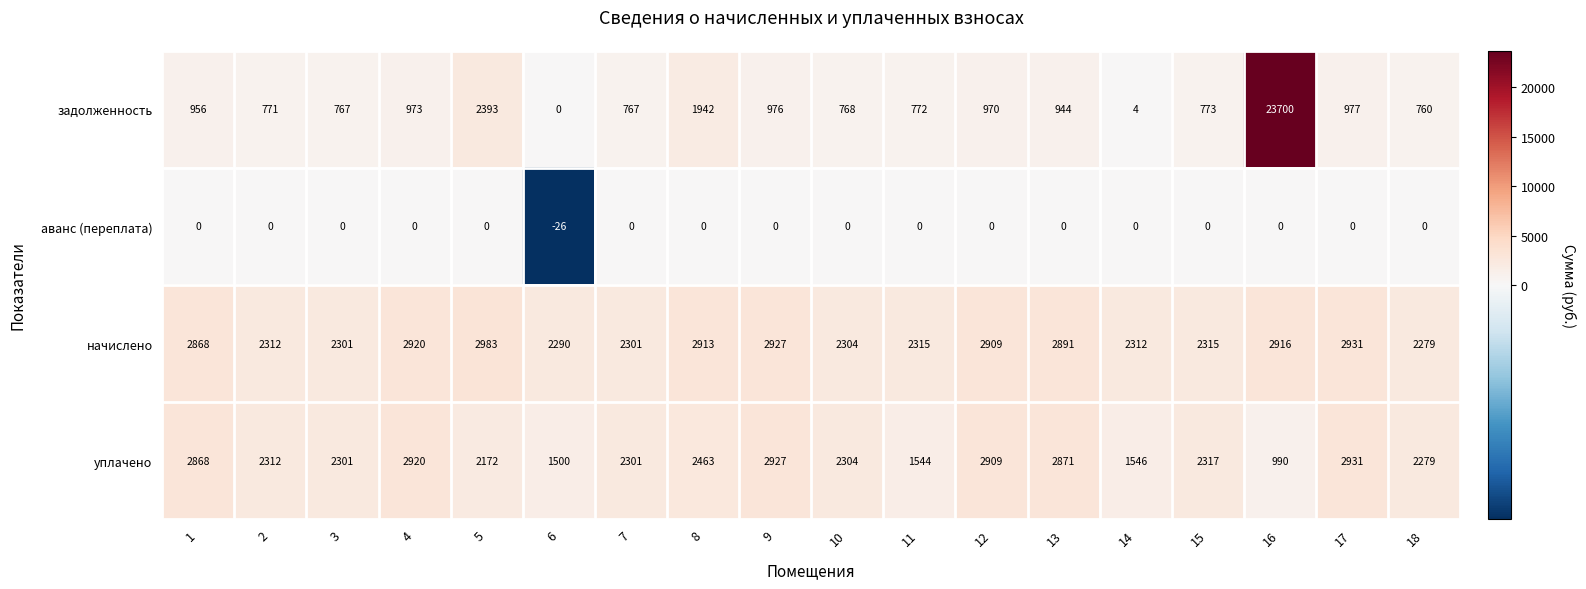

Which series has the largest range (max minus min)?

задолженность